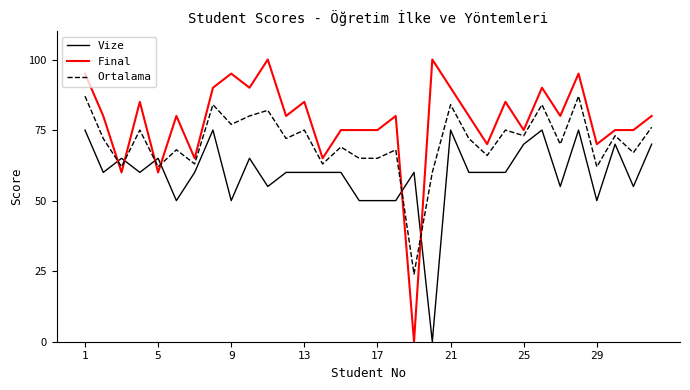

Rank the series by their maximum value, from lowest to highest.

Vize, Ortalama, Final